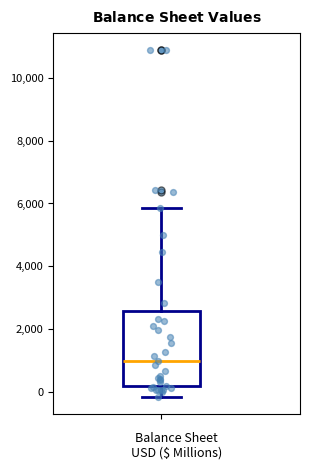

Read this box plot against the y-axis: the position of the median line, the range covered by the box, and the ends of both whiskers. The values are not printed on the chart, so give them approximately, as read against the axis.

median 1000, box 200 to 2600, whiskers -200 to 5800